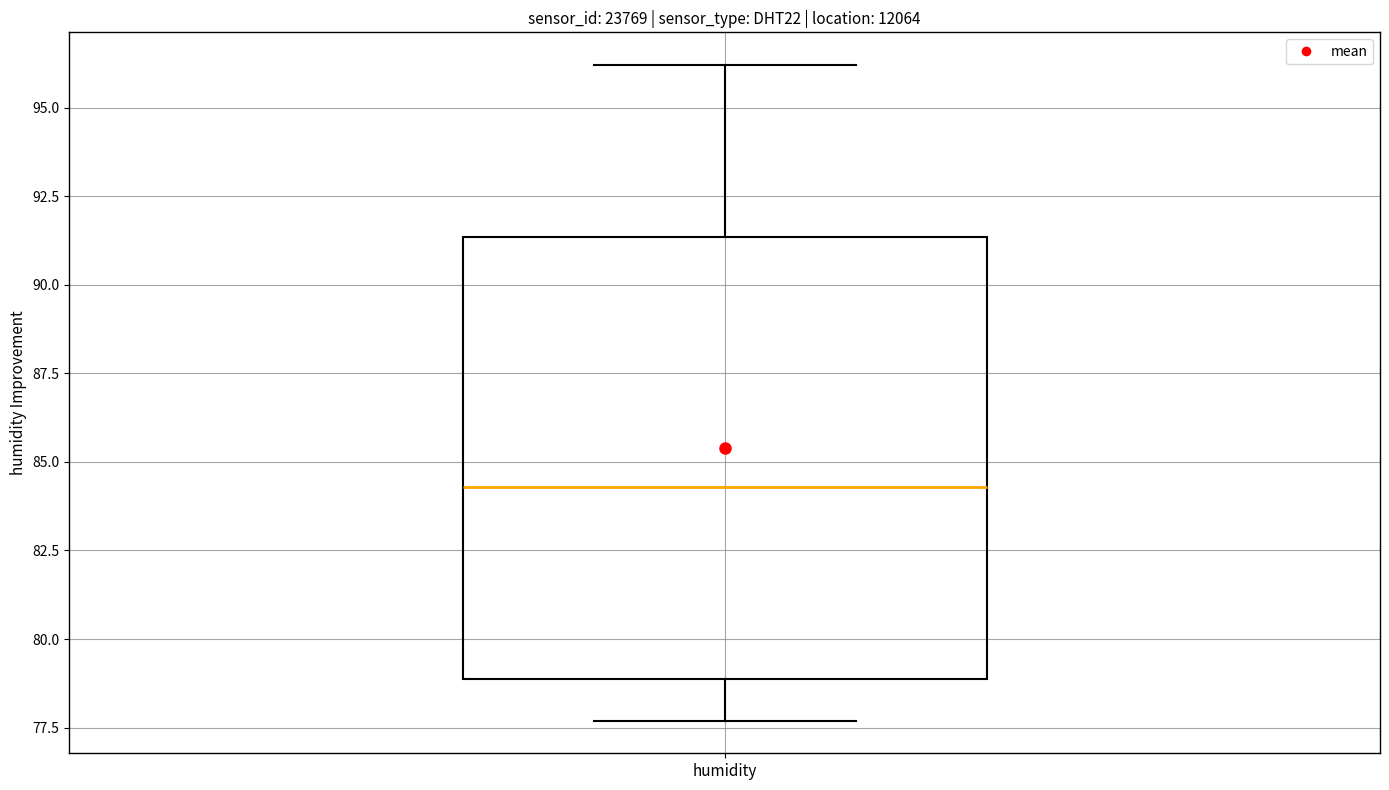

Read this box plot against the y-axis: the position of the median line, the range covered by the box, and the ends of both whiskers. The values are not printed on the chart, so give them approximately, as read against the axis.

median 84.5, box 79.0 to 91.5, whiskers 77.5 to 96.0